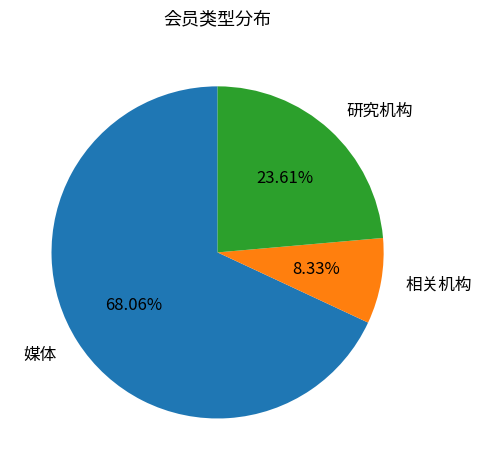

Approximately how many times larger is the value at 相关机构 compared to 研究机构?

0.4